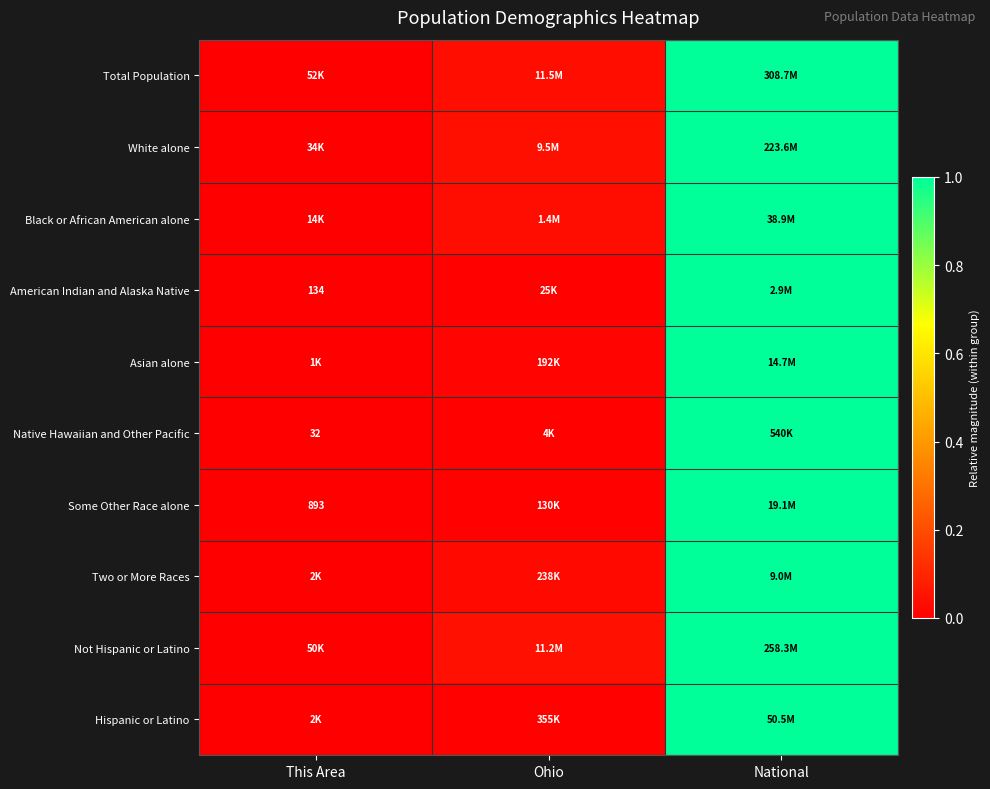

The Native Hawaiian and Other Pacific series shows 0.0 at This Area. True or false?

True